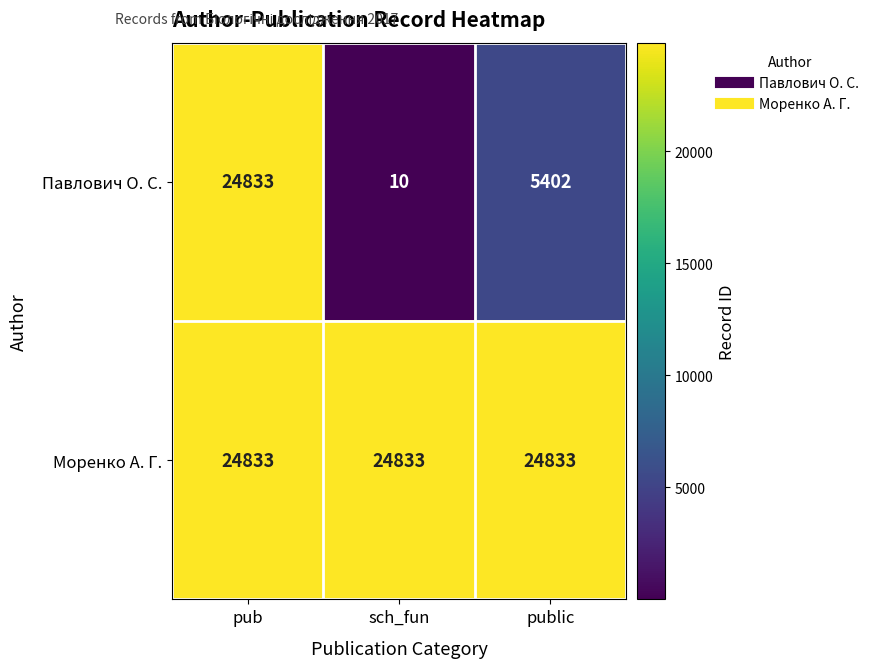

What is the minimum value shown in the chart?

10